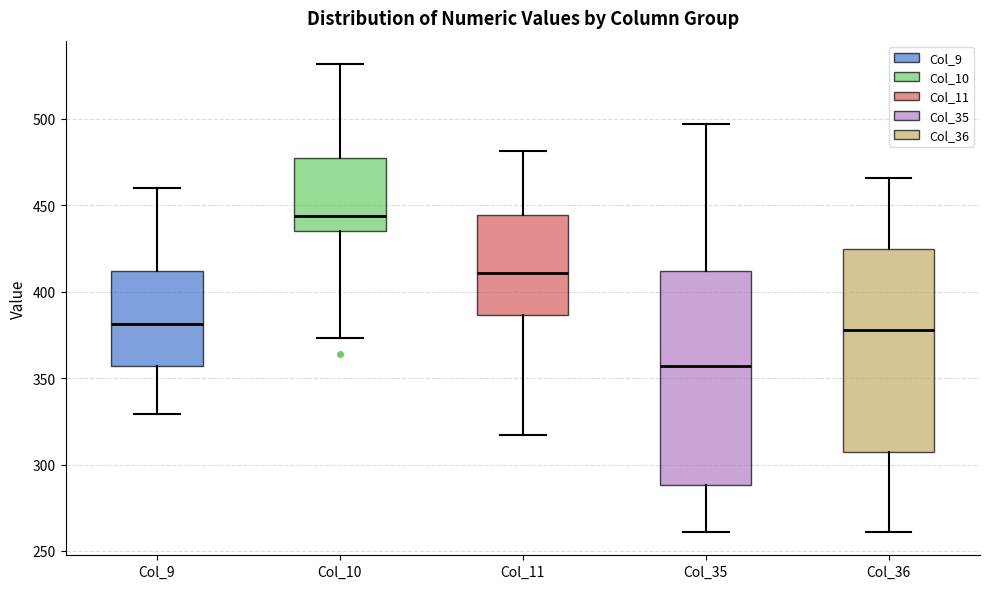

Reading left to right, transcribe this box plot: for each box, give where its median line is, the range the box spans, and where its two whiskers end, as read against the y-axis. The values are not printed on the chart, so give them approximately, as read against the axis.

Col_9: median 380, box 355 to 410, whiskers 330 to 460
Col_10: median 445, box 435 to 475, whiskers 375 to 530
Col_11: median 410, box 385 to 445, whiskers 315 to 480
Col_35: median 355, box 290 to 410, whiskers 260 to 495
Col_36: median 380, box 305 to 425, whiskers 260 to 465